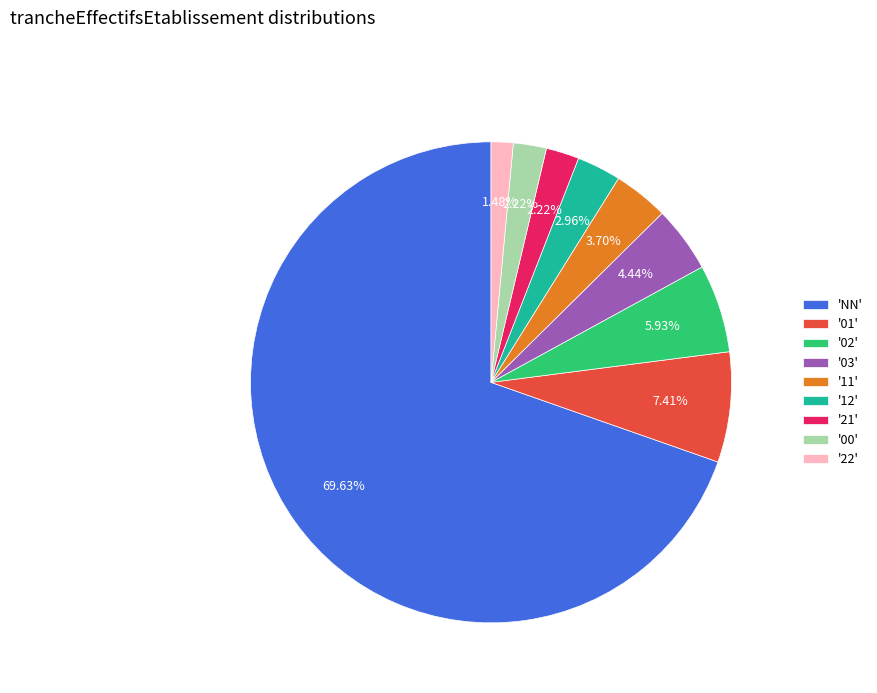

Is the sum of 'NN' and '12' greater than half?

Yes